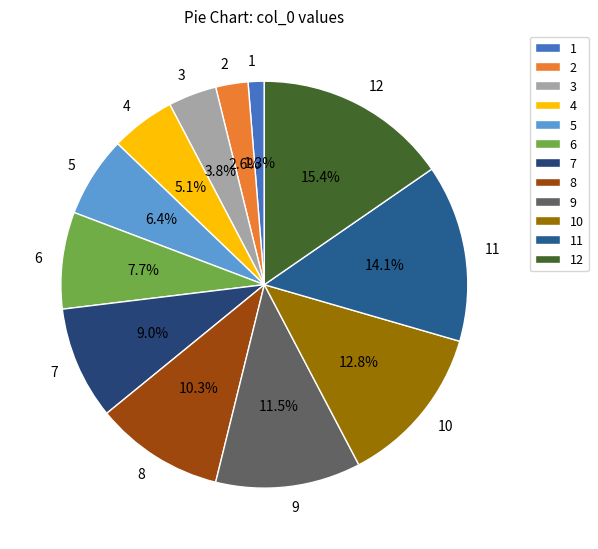

To the nearest percent, what percentage of the pie is 1?

1%